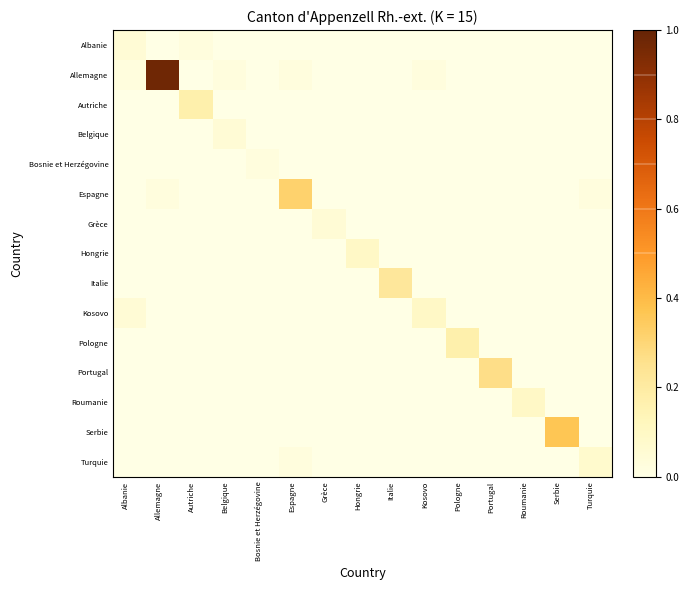

At how many categories does at least one series exceed 0?

15